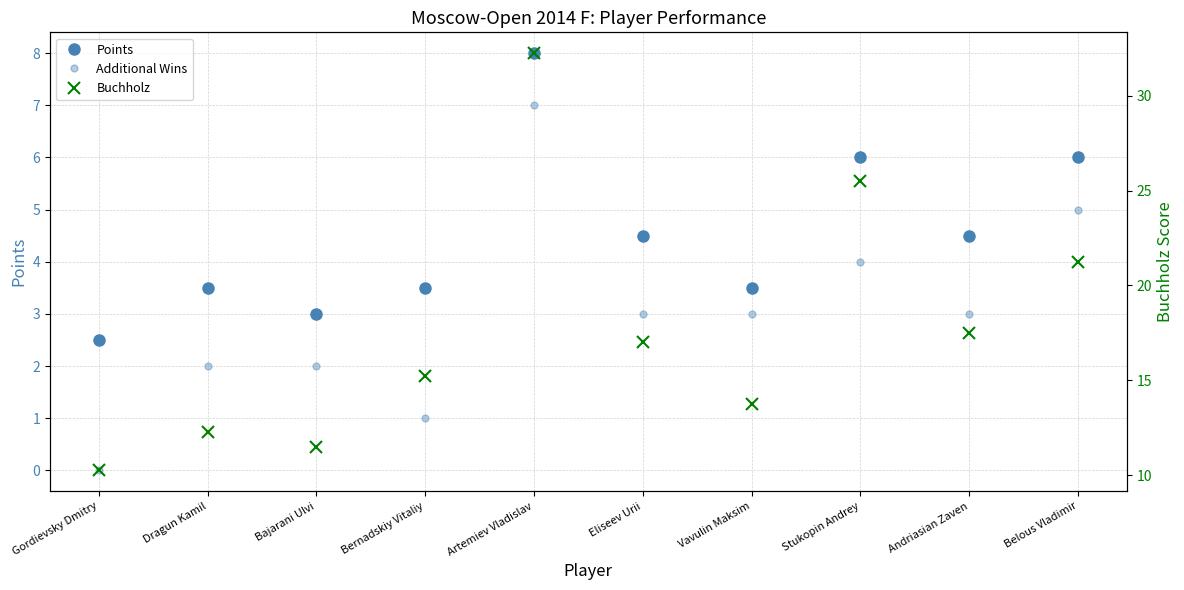

What is the sum of the Buchholz values at Gordievsky Dmitry and Dragun Kamil?

22.5